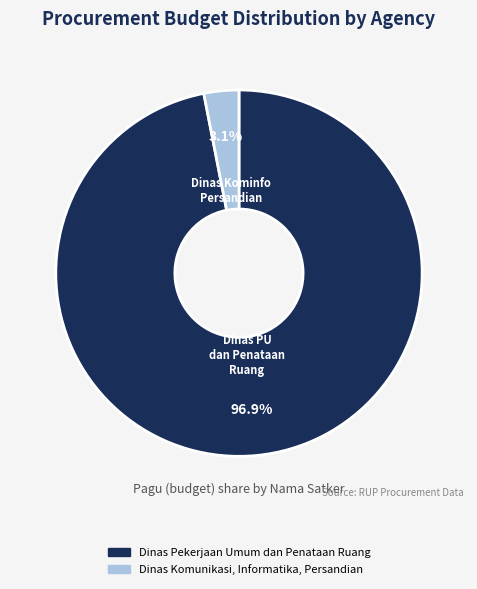

Is there a majority slice in this chart?

Yes